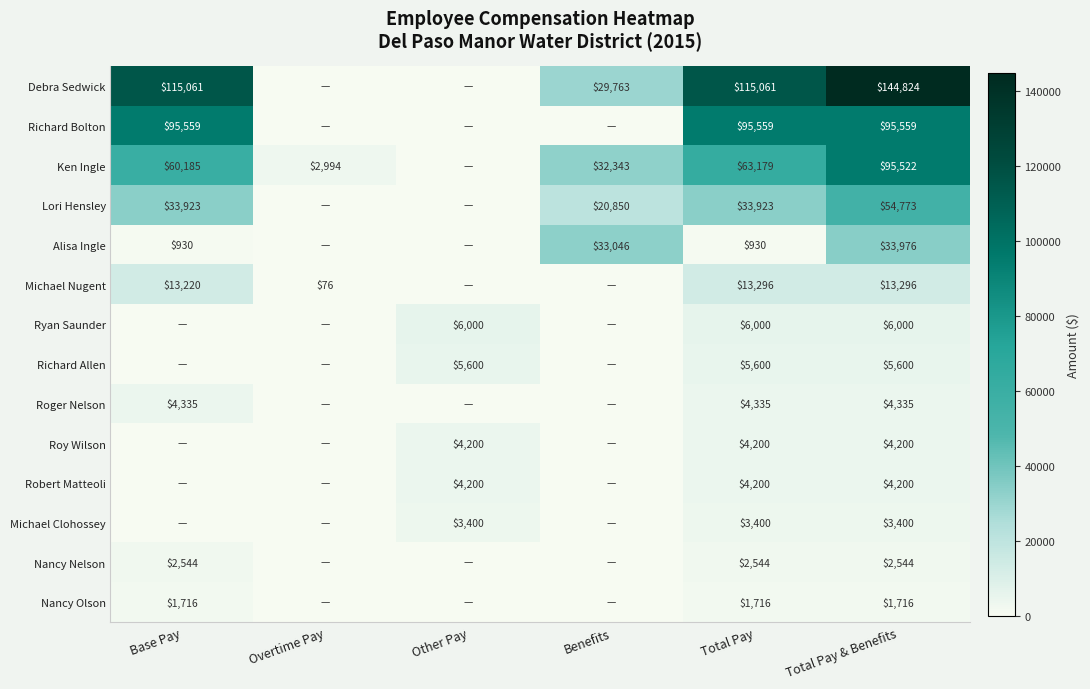

Is the value of Lori Hensley at Base Pay greater than the value of Robert Matteoli at Total Pay & Benefits?

Yes